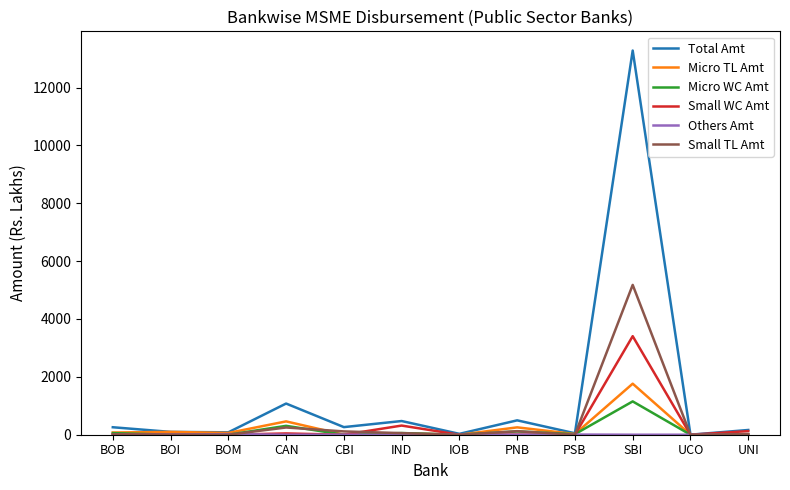

The Micro WC Amt series shows 0.0 at BOI. True or false?

True